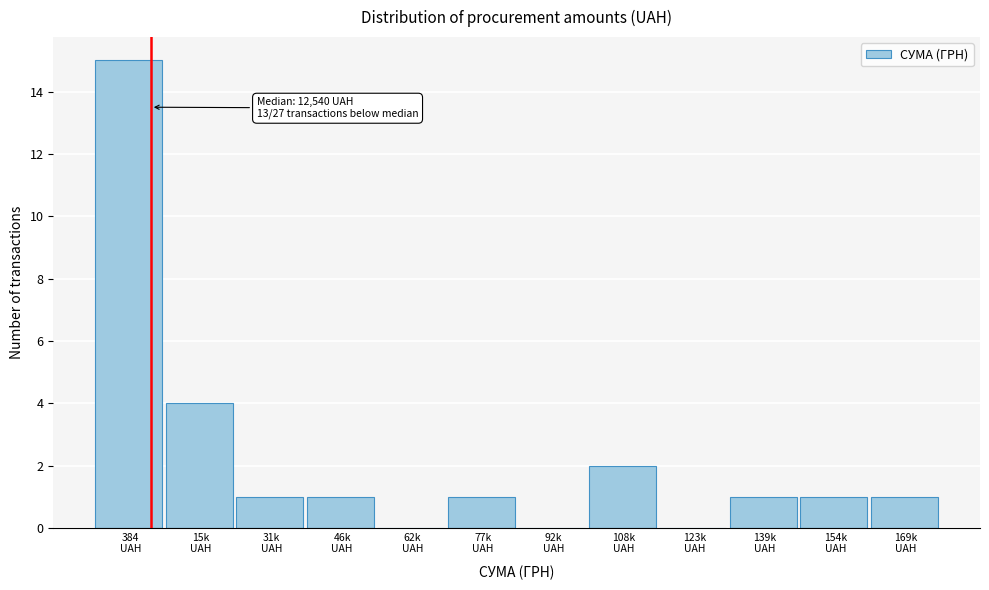

What is the sum of all values?

27